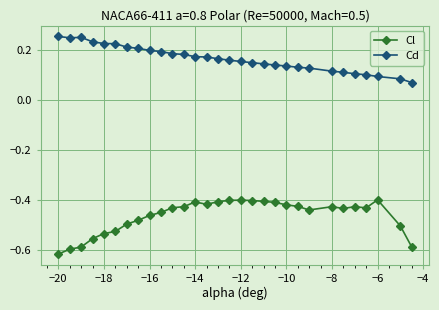

Which series has the largest range (max minus min)?

Cl